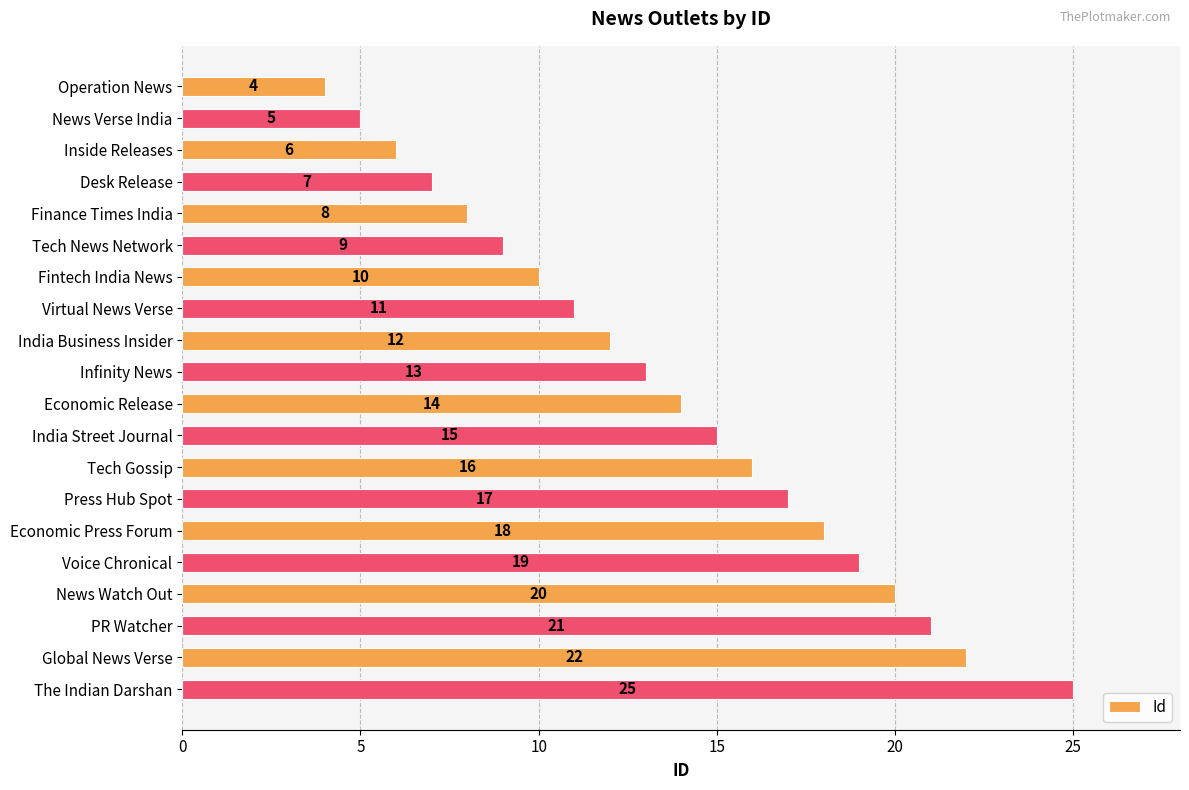

Where is the data nearest to the value 14?

Economic Release